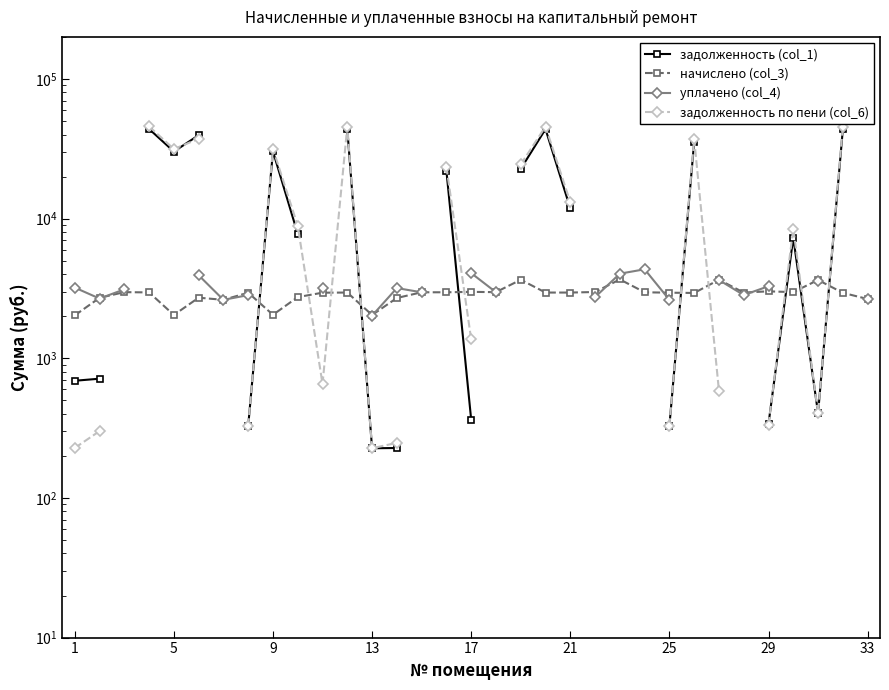

Is this an area chart (filled region under the line)?

No